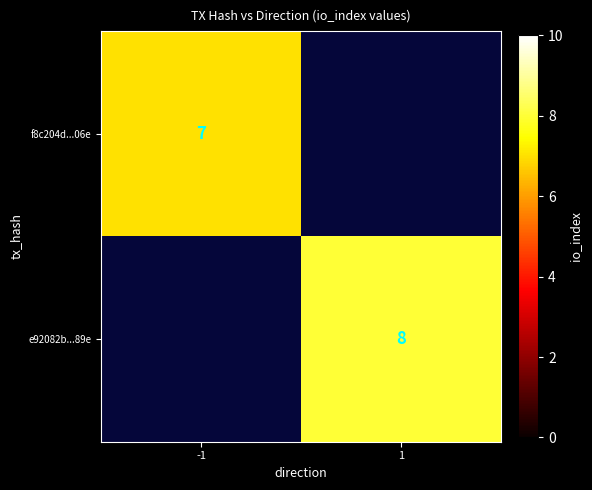

At how many categories does at least one series exceed 7?

1